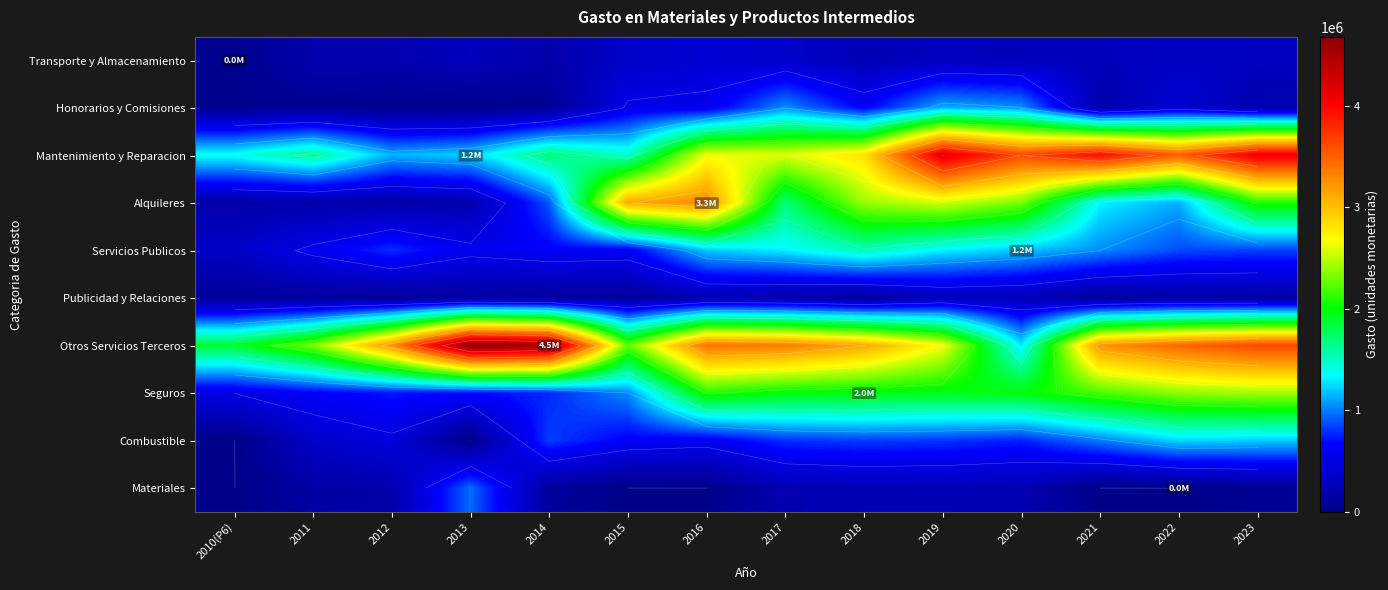

Rank the categories by Publicidad y Relaciones value from highest to lowest.

2019, 2020, 2016, 2017, 2022, 2023, 2013, 2018, 2021, 2011, 2014, 2015, 2012, 2010(P6)